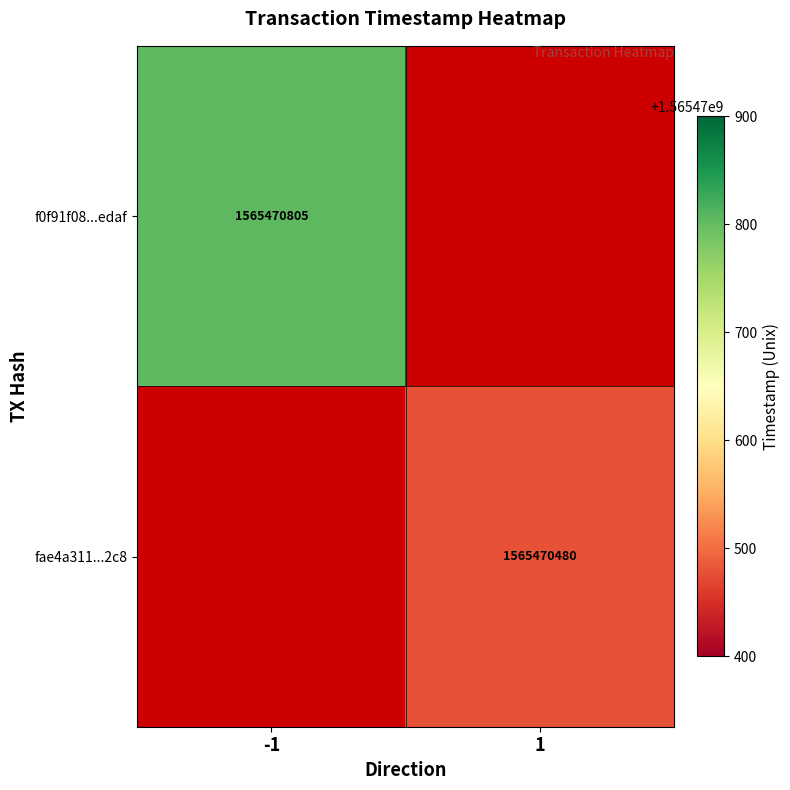

What is the sum of all fae4a311a34bc89d9a6015436f56c521c8bc2c8 values?

1565470480